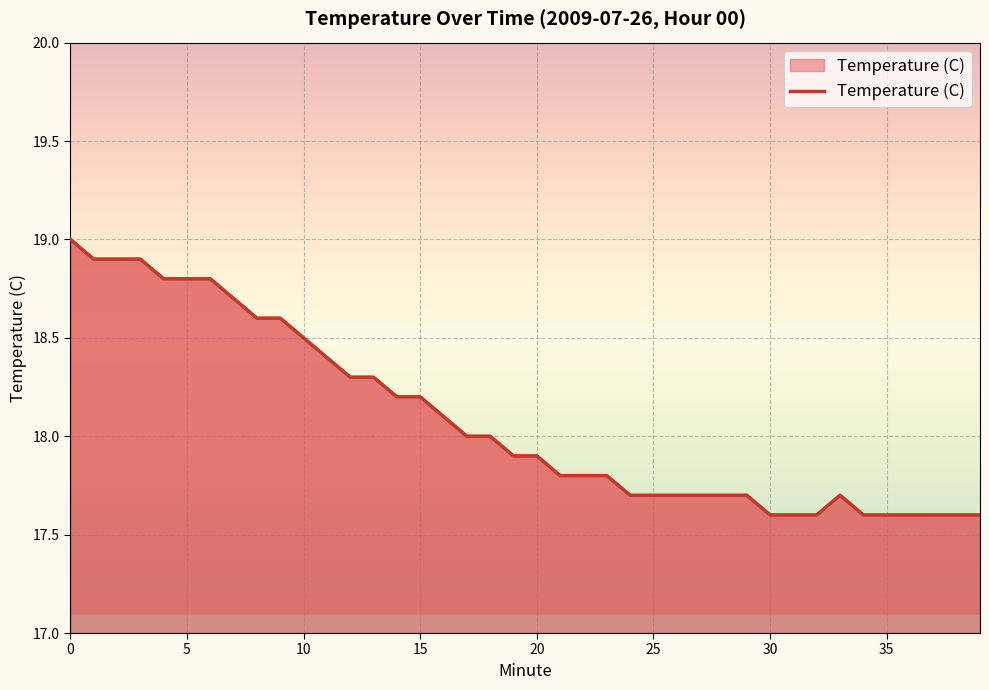

What is the label of the 22nd point from the right?

18